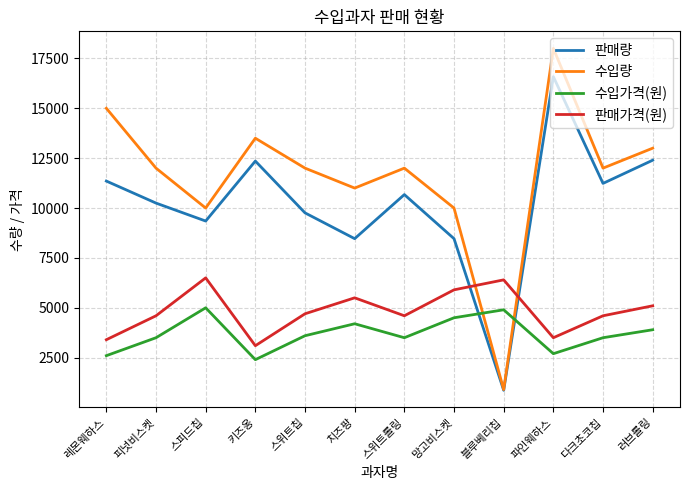

How many lines are shown in the chart?

4